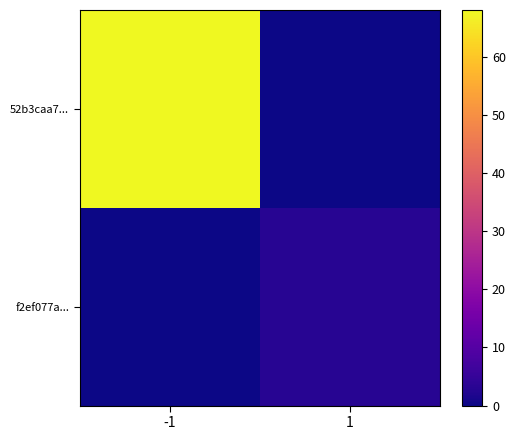

Reading right to left, transcribe all the data shown in this chart.

52b3caa7...: 1=0	-1=68
f2ef077a...: 1=3	-1=0